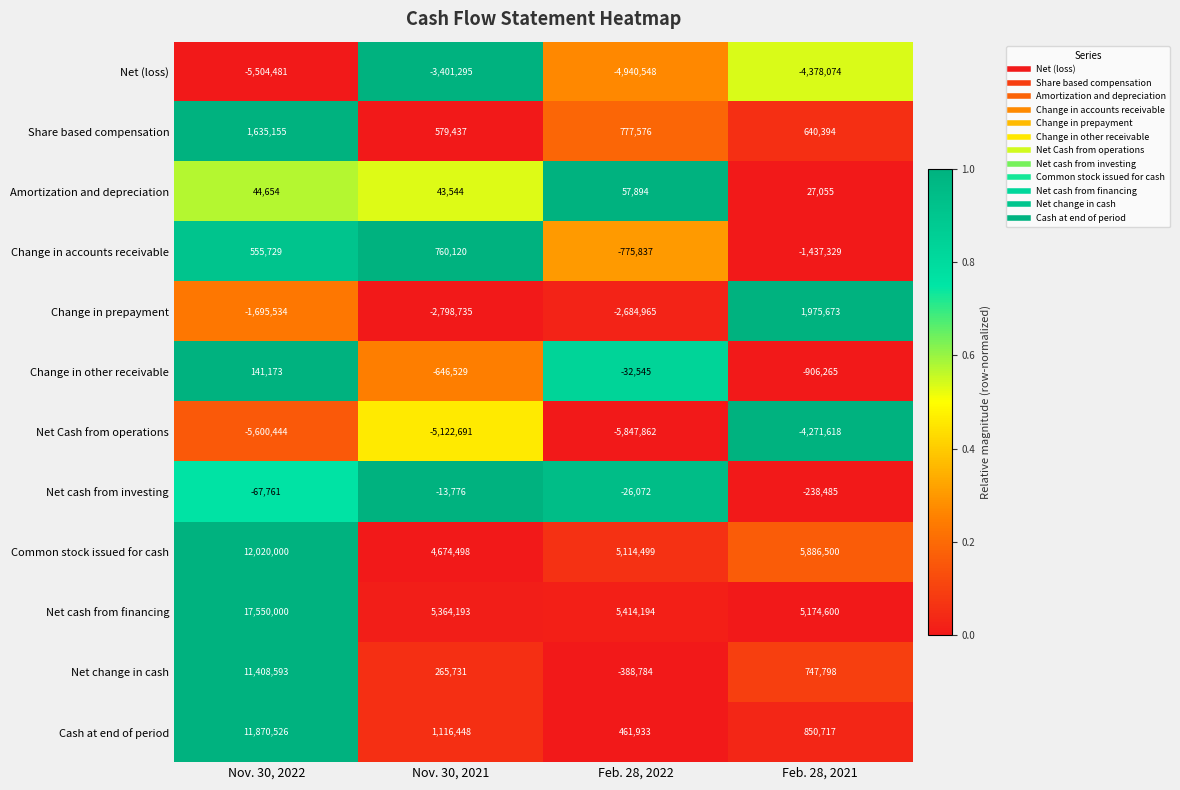

How many data points in Change in accounts receivable are less than 555729?

2